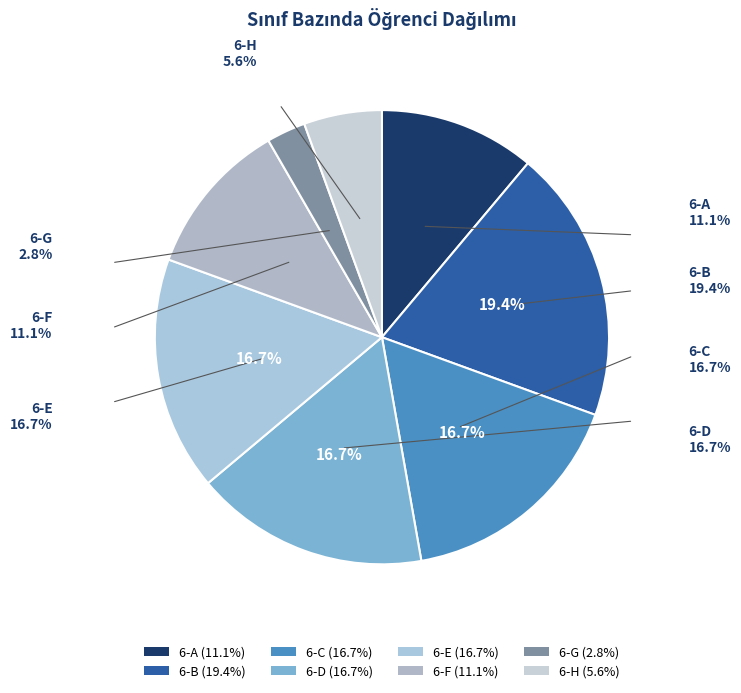

To the nearest percent, what portion does 6-C represent?

17%